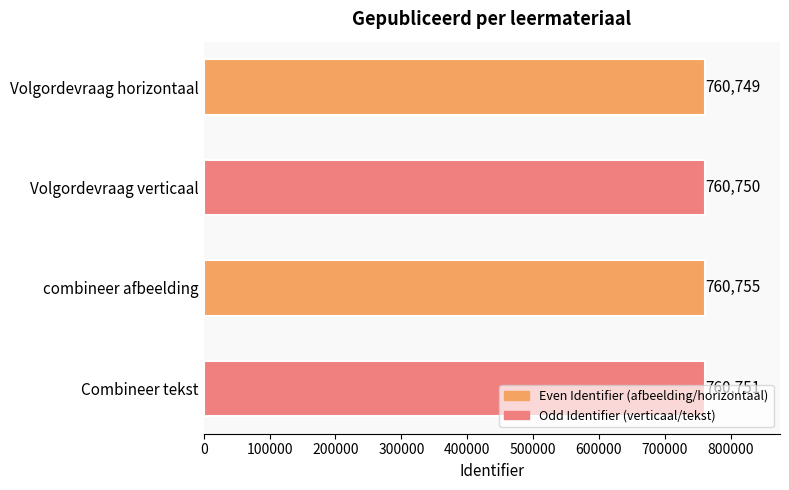

Which has a higher value, combineer afbeelding or Volgordevraag horizontaal?

combineer afbeelding